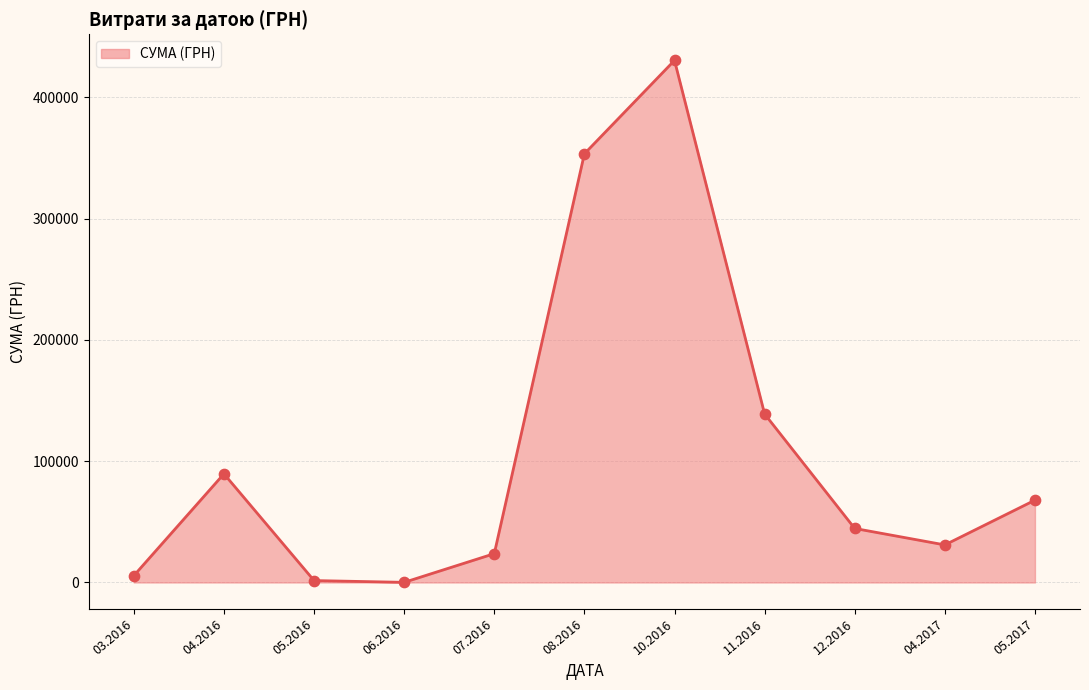

What is the ratio of the value at 03.2016 to the value at 07.2016?

0.2